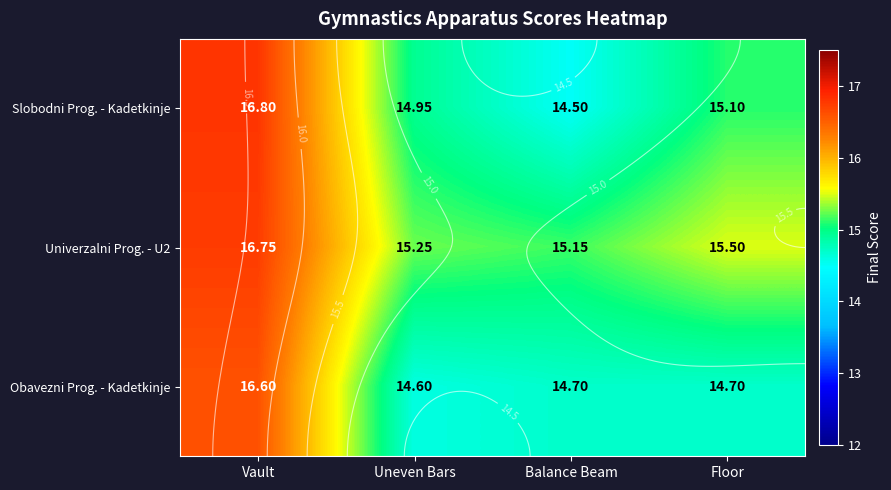

Count the Obavezni Prog. - Kadetkinje values in the range 14 to 16.

3